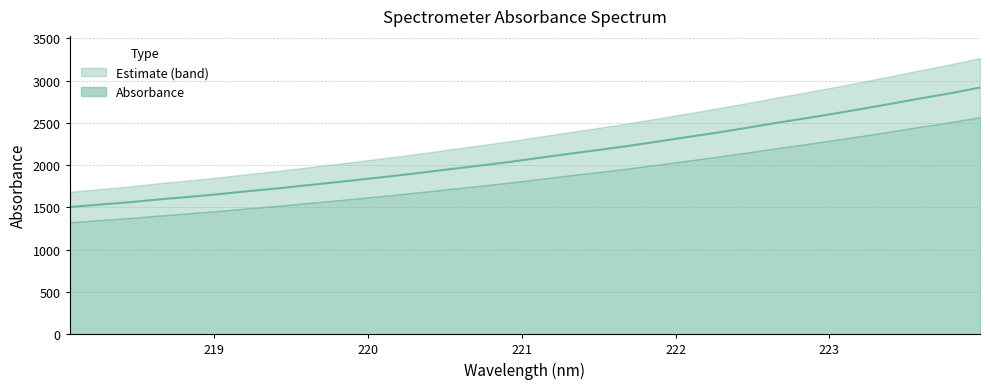

What is the value of the 25th point from the left?

2497.1